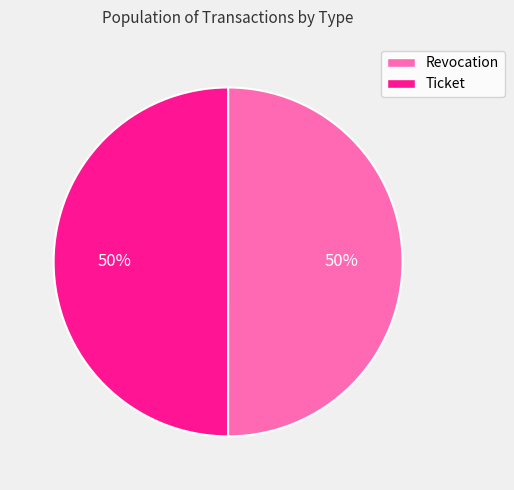

Do Revocation and Ticket together represent more than half of the pie?

Yes